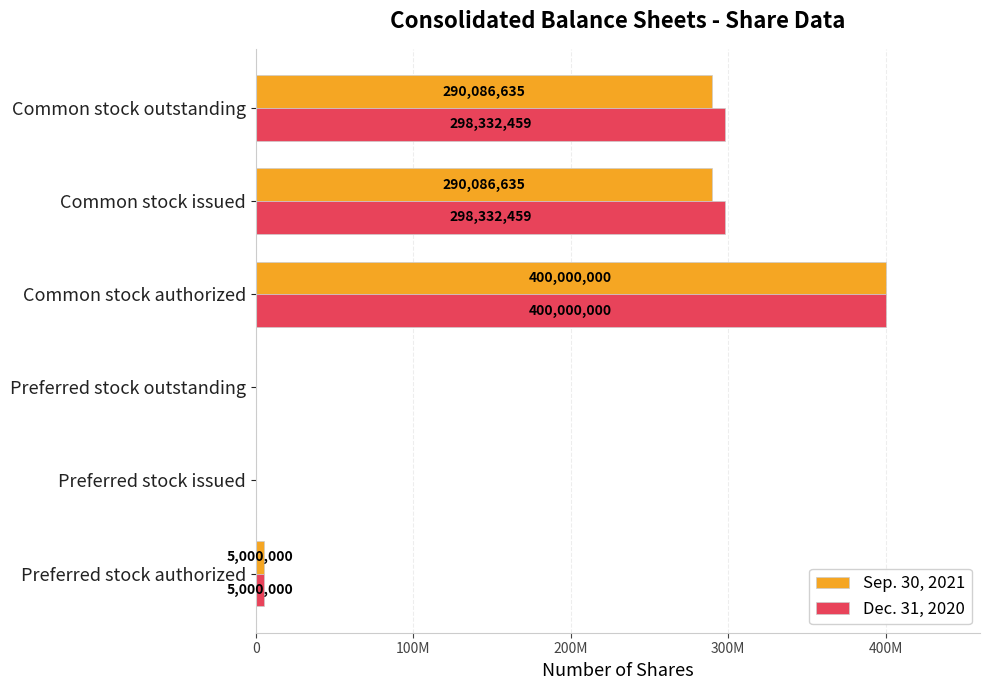

What is the difference between the second highest and minimum values in the Dec. 31, 2020 series?

298332459